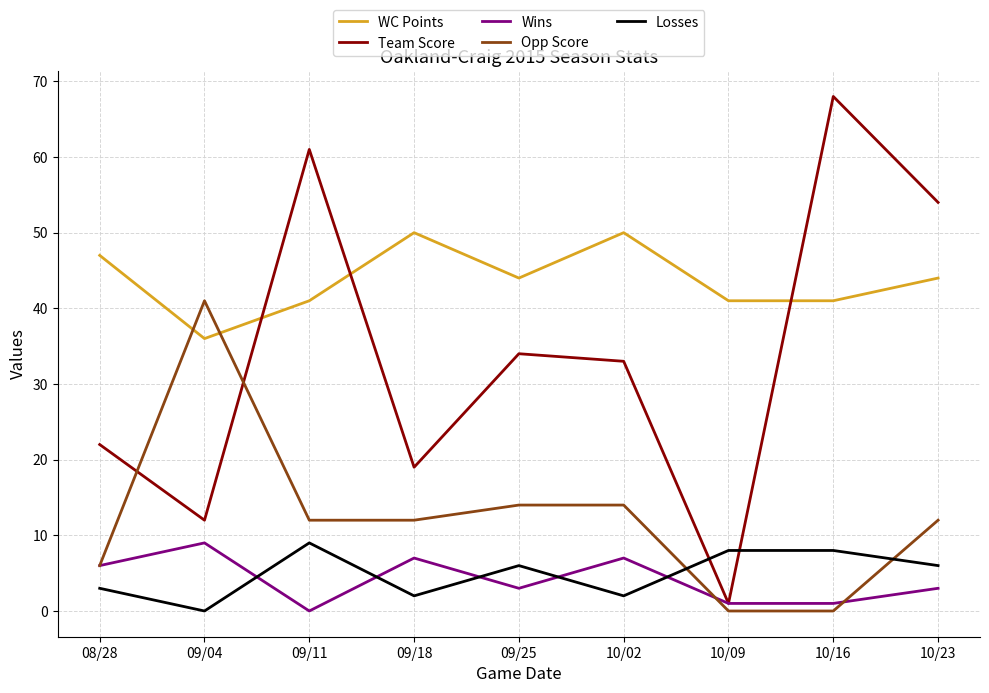

True or false: Team Score has a value of 29 at 09/18.

False